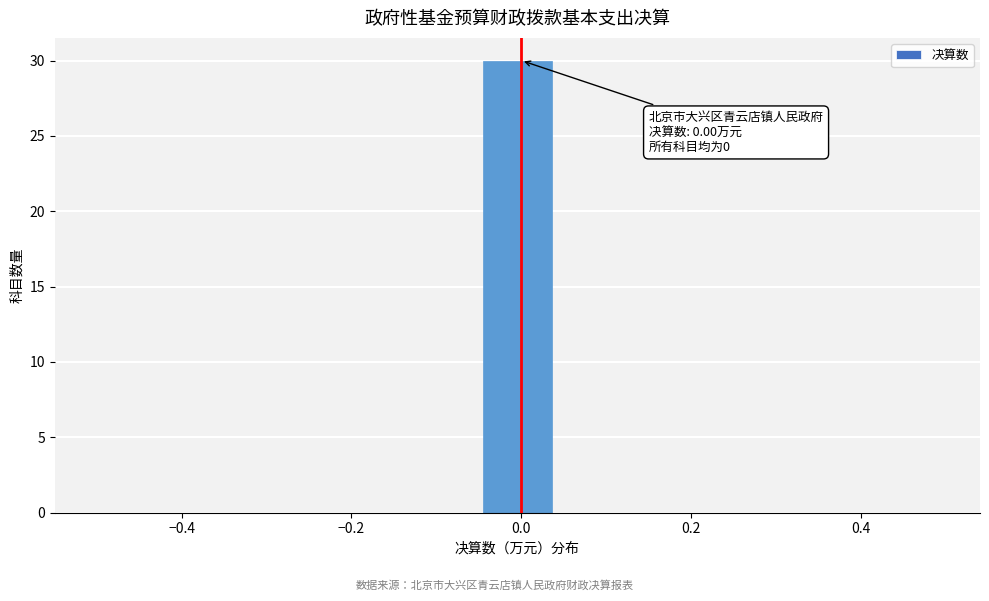

Over which range of the x-axis is the bar tallest?

-0.04 to 0.04